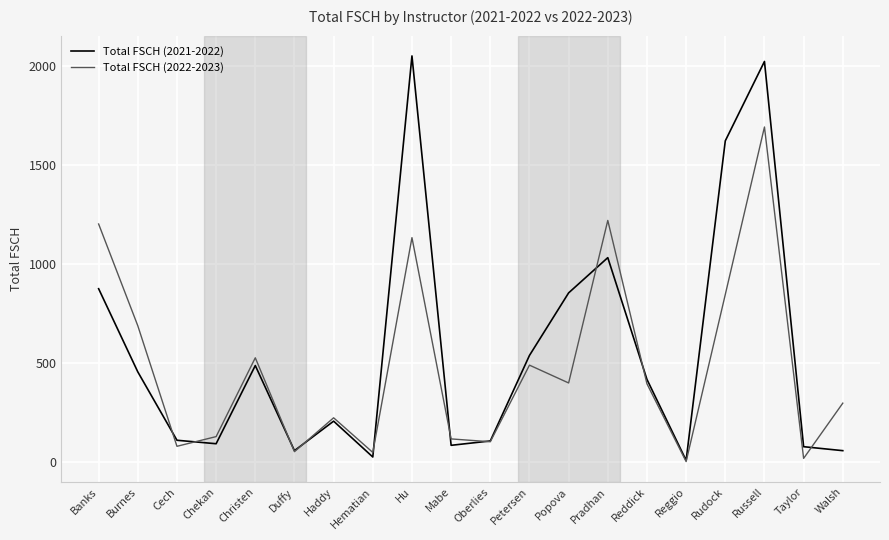

Rank the series by their maximum value, from lowest to highest.

Total FSCH (2022-2023), Total FSCH (2021-2022)